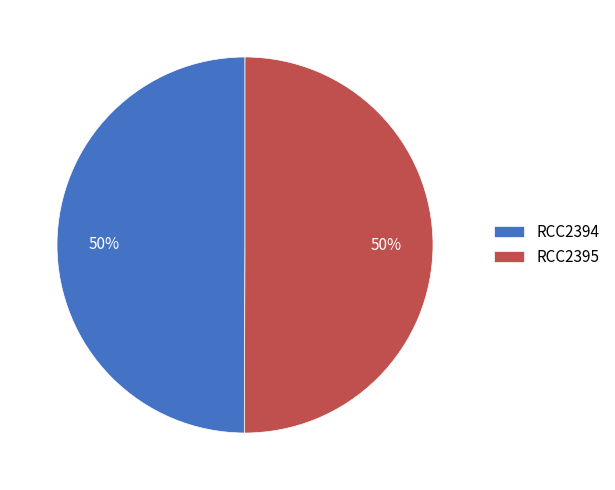

Combined, do RCC2395 and RCC2394 account for over 50%?

Yes